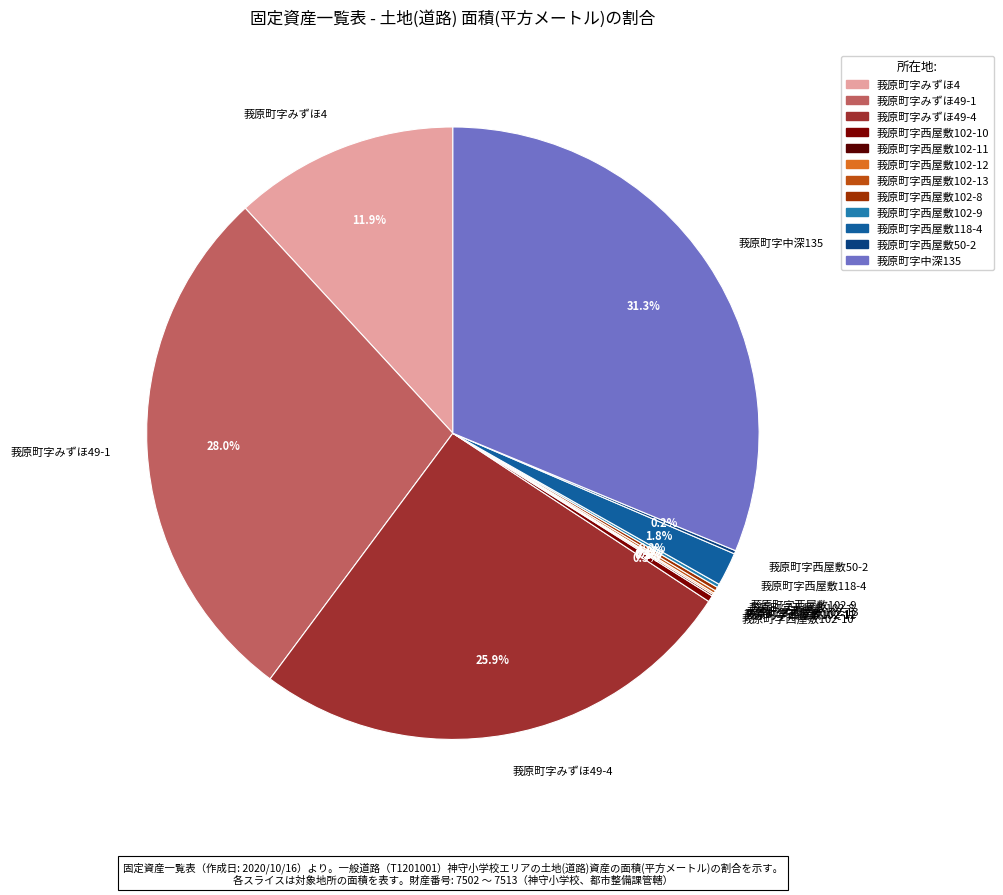

Approximately how many times larger is the value at 莪原町字みずほ4 compared to 莪原町字みずほ49-4?

0.5